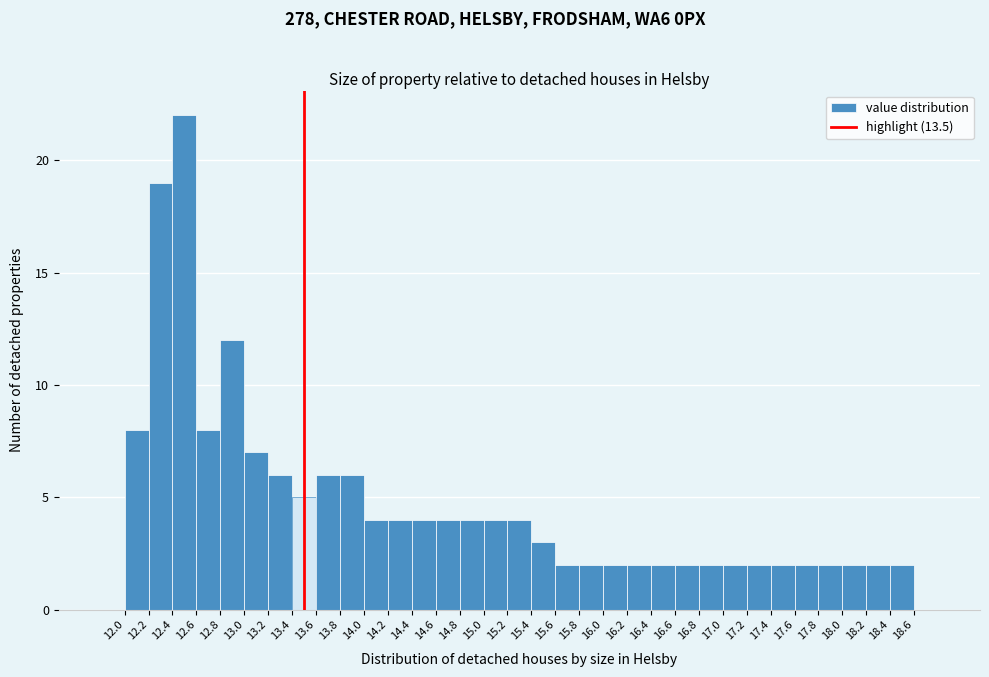

Reading left to right, transcribe this chart: for each bar, give the range it covers on the x-axis and its height. The values are not printed on the chart, so give them approximately, as read against the axis.

11.8 to 12.0: 0
12.0 to 12.2: 8
12.2 to 12.4: 19
12.4 to 12.6: 22
12.6 to 12.8: 8
12.8 to 13.0: 12
13.0 to 13.2: 7
13.2 to 13.4: 6
13.4 to 13.6: 5
13.6 to 13.8: 6
13.8 to 14.0: 6
14.0 to 14.2: 4
14.2 to 14.4: 4
14.4 to 14.6: 4
14.6 to 14.8: 4
14.8 to 15.0: 4
15.0 to 15.2: 4
15.2 to 15.4: 4
15.4 to 15.6: 3
15.6 to 15.8: 2
15.8 to 16.0: 2
16.0 to 16.2: 2
16.2 to 16.4: 2
16.4 to 16.6: 2
16.6 to 16.8: 2
16.8 to 17.0: 2
17.0 to 17.2: 2
17.2 to 17.4: 2
17.4 to 17.6: 2
17.6 to 17.8: 2
17.8 to 18.0: 2
18.0 to 18.2: 2
18.2 to 18.4: 2
18.4 to 18.6: 2
18.6 to 18.8: 0